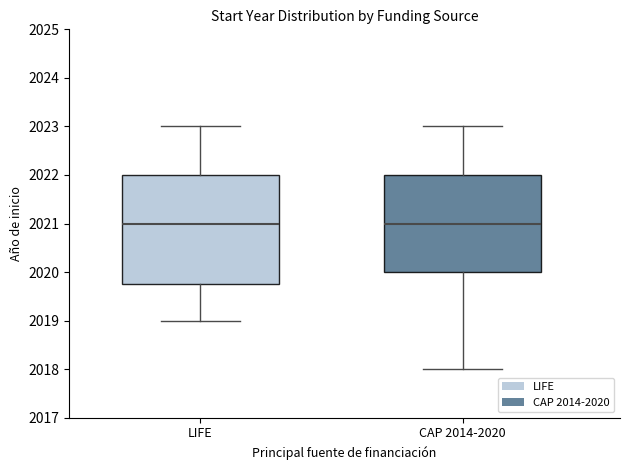

Reading left to right, read every box against the y-axis: the position of its median line, the range the box covers, and the ends of its whiskers. The values are not printed on the chart, so give them approximately, as read against the axis.

LIFE: median 2021.0, box 2019.8 to 2022.0, whiskers 2019.0 to 2023.0
CAP 2014-2020: median 2021.0, box 2020.0 to 2022.0, whiskers 2018.0 to 2023.0